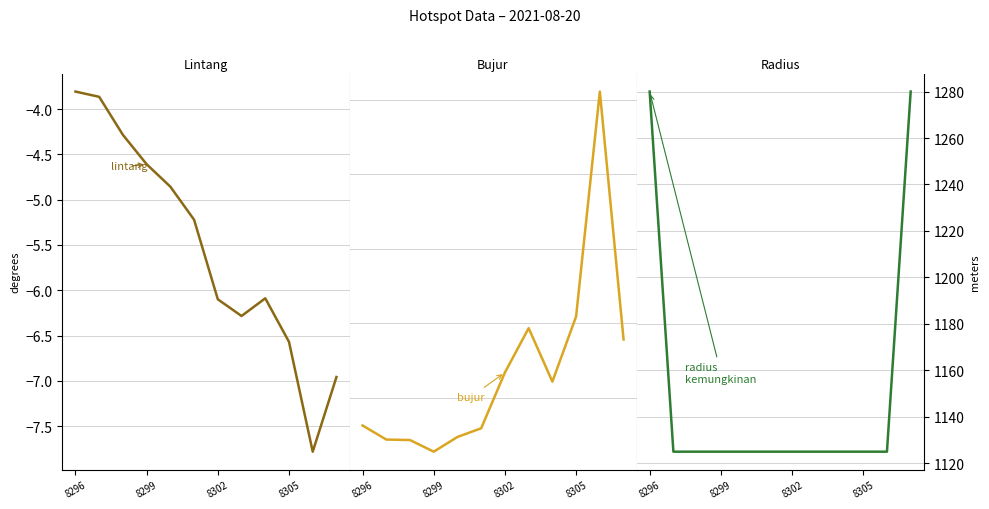

Rank the series at 5 from highest to lowest value.

radius kemungkinan, bujur, lintang